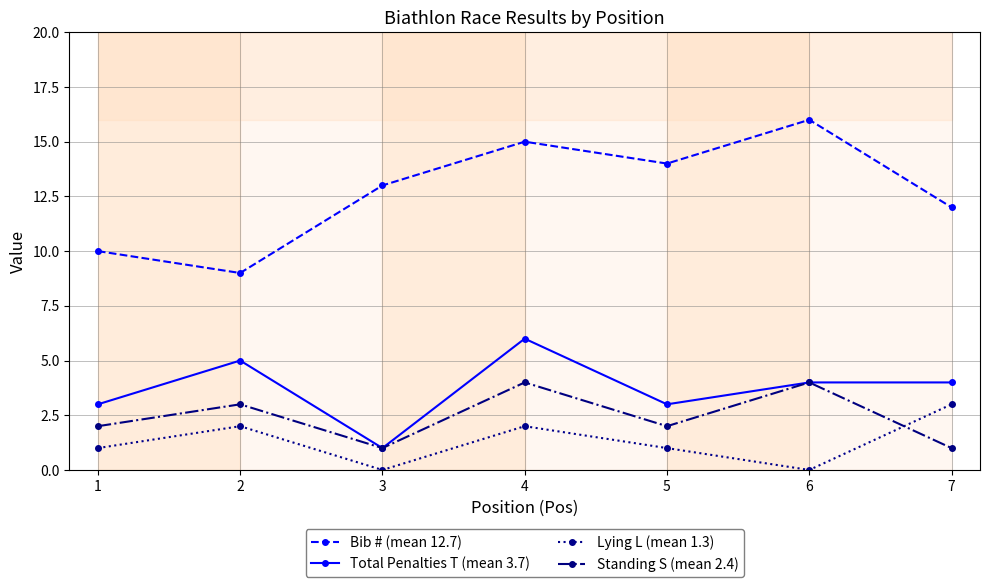

Where is Bib # (mean 12.7) nearest to the value 12?

7